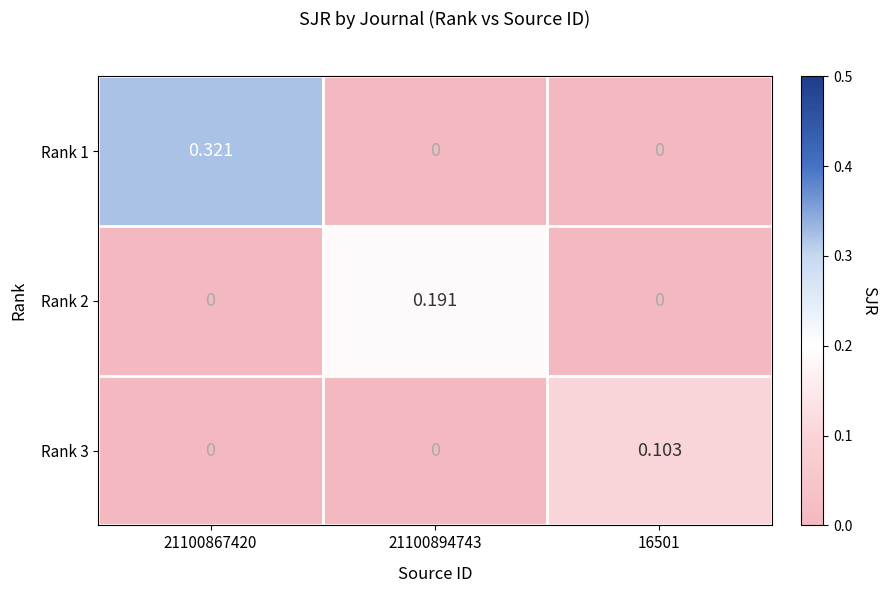

What is the total value across all series at 21100894743?

0.2